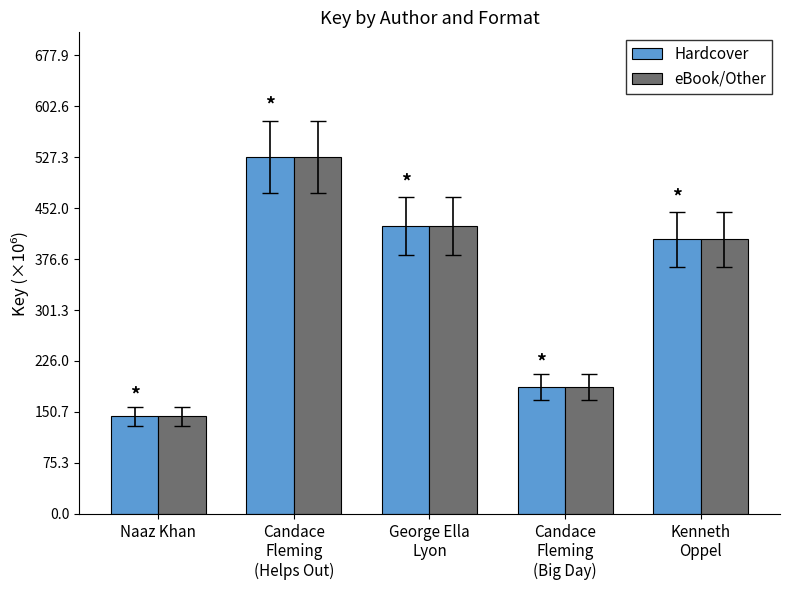

At which label does Hardcover first exceed 406?

Candace
Fleming
(Helps Out)